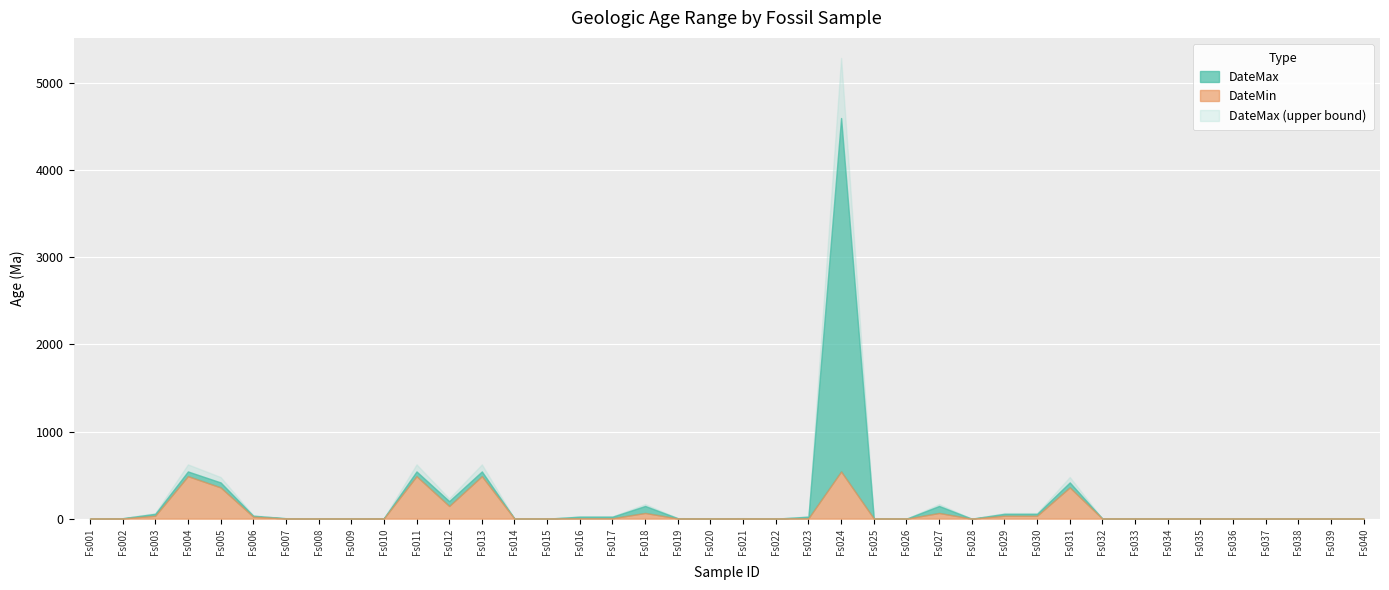

Which label corresponds to the largest value in the chart?

Fs024